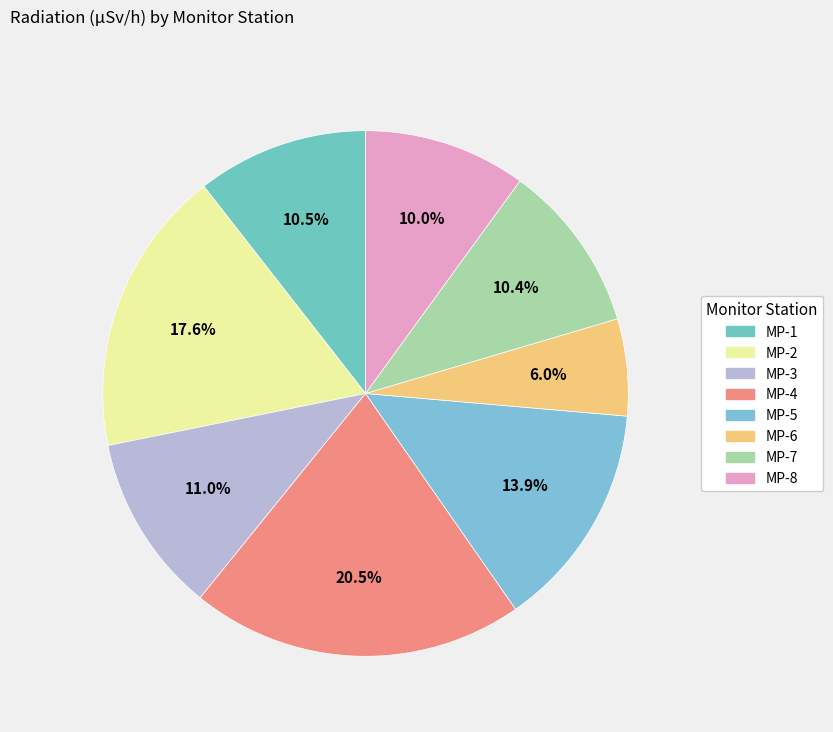

What is the smallest slice in the pie chart?

MP-6